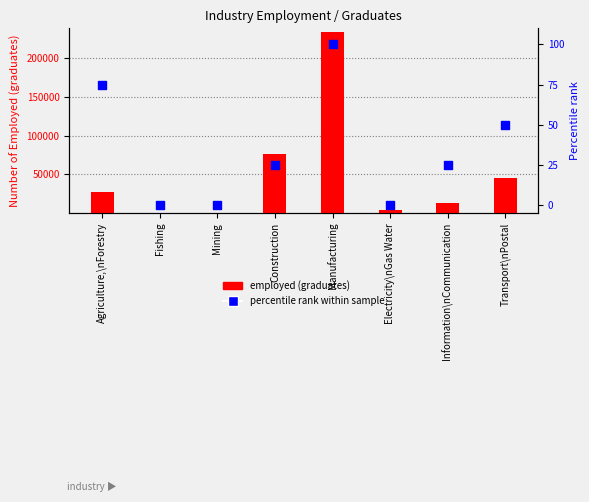

Which series reaches the minimum Y coordinate?

percentile rank within sample